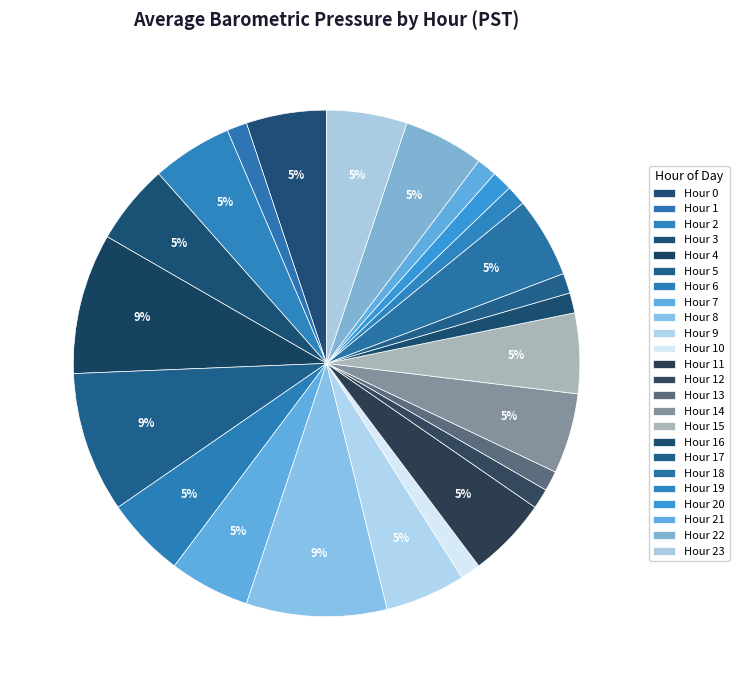

How many slices are in this pie chart?

24